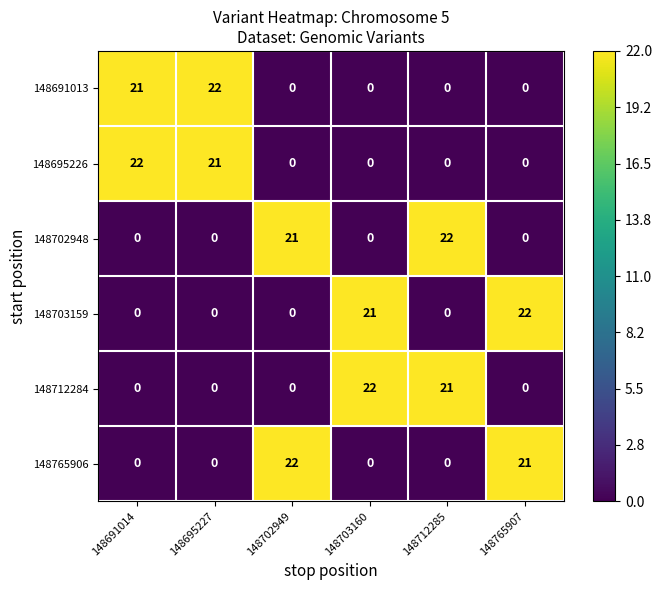

Is it true that 148703159 equals 0 at 148691014?

True